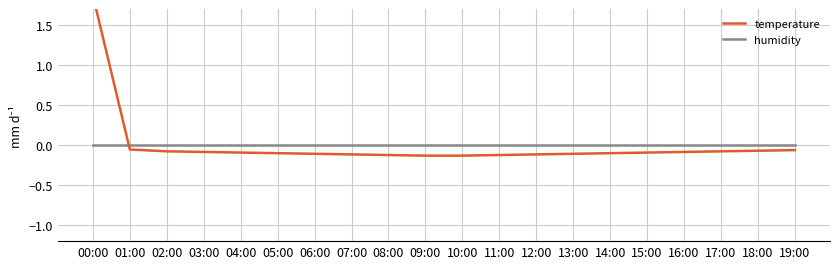

How many distinct data groups are displayed?

2